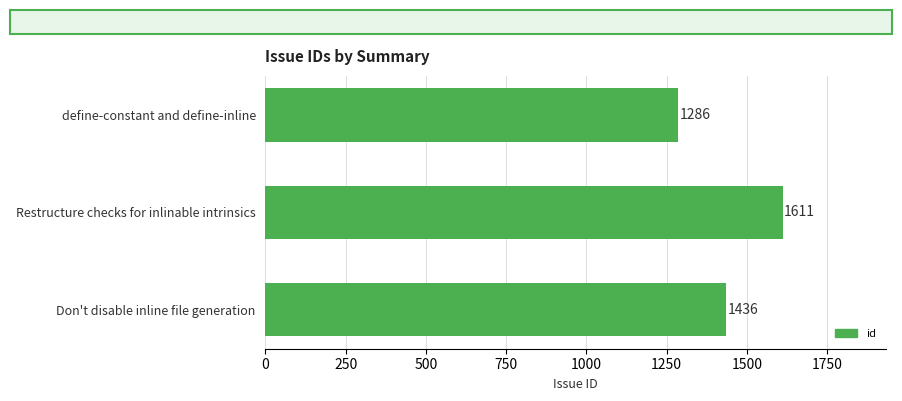

Which has a higher value, define-constant and define-inline or Restructure checks for inlinable intrinsics?

Restructure checks for inlinable intrinsics